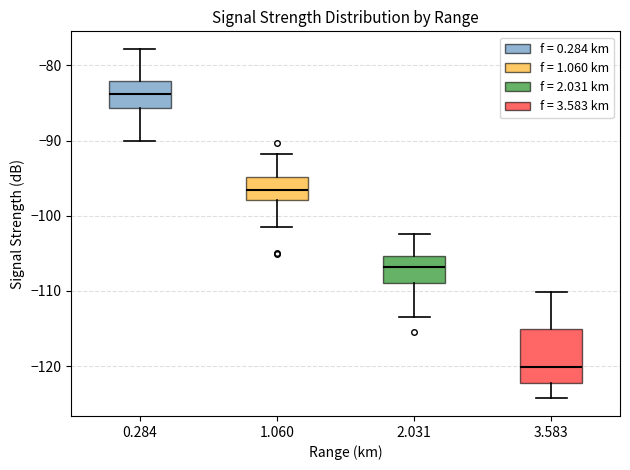

Where is the lower edge of the box at x = 0.284 on the y-axis? The values are not printed on the chart, so give them approximately, as read against the axis.

-86